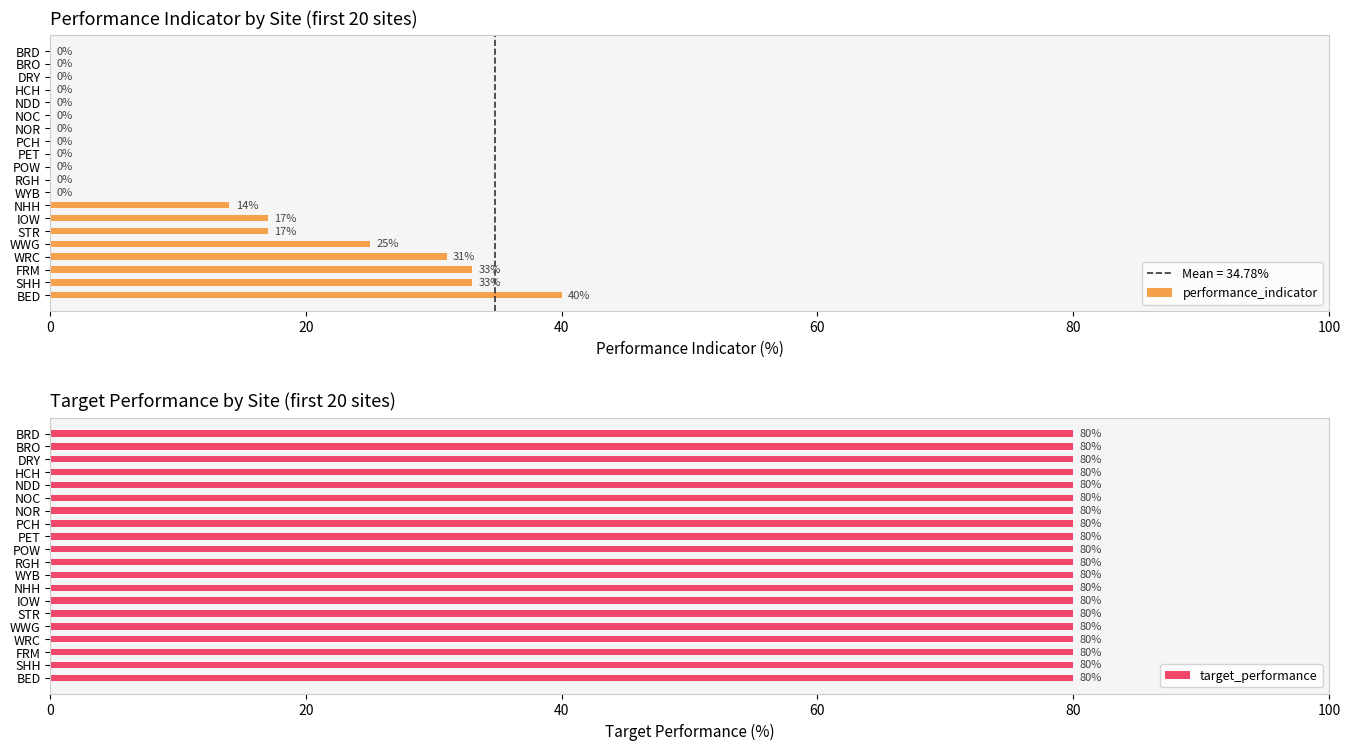

How many performance_indicator values are between 0 and 25?

16